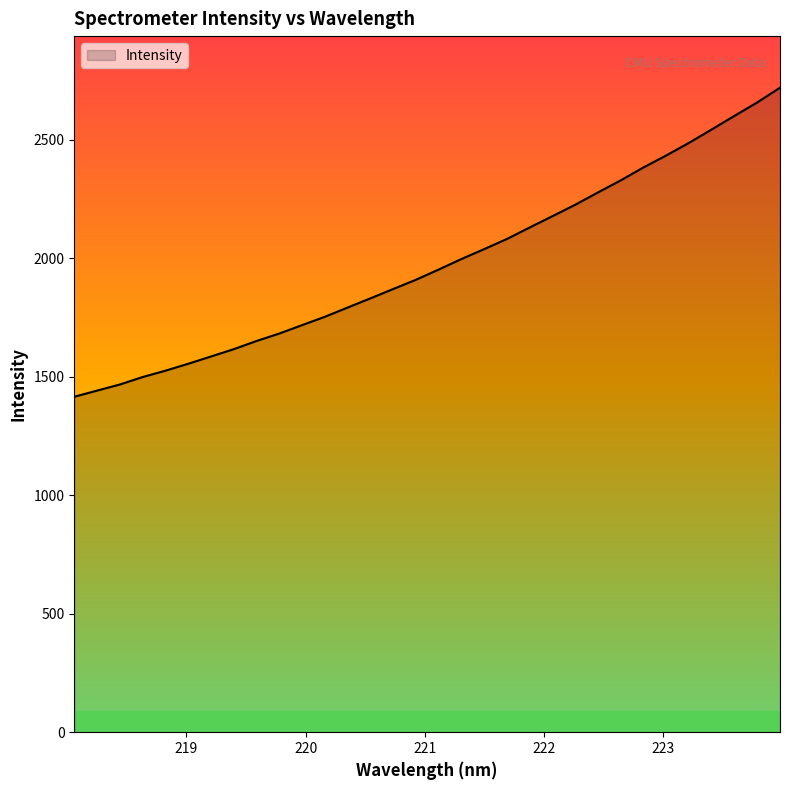

How many lines are shown in the chart?

1